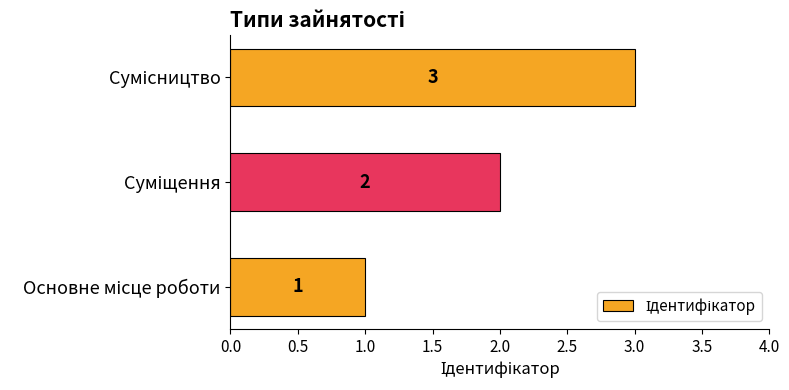

How many distinct data groups are displayed?

1